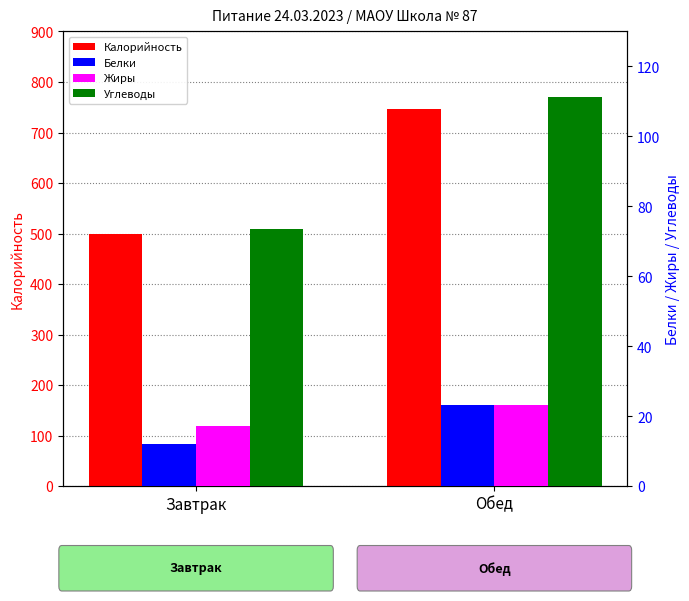

What is the label of the 1st bar from the right?

Обед